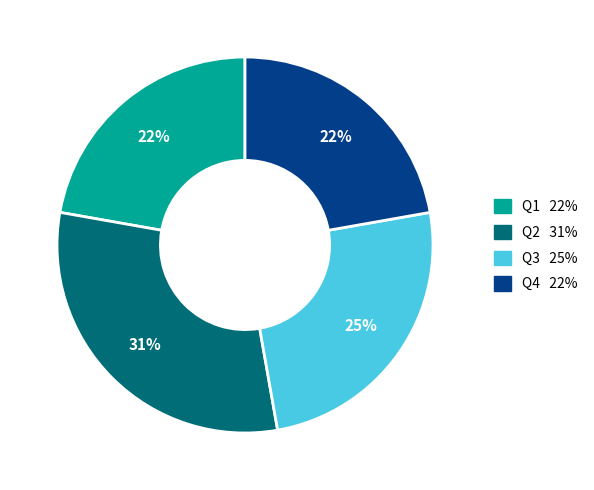

Count the number of slices in the pie.

4